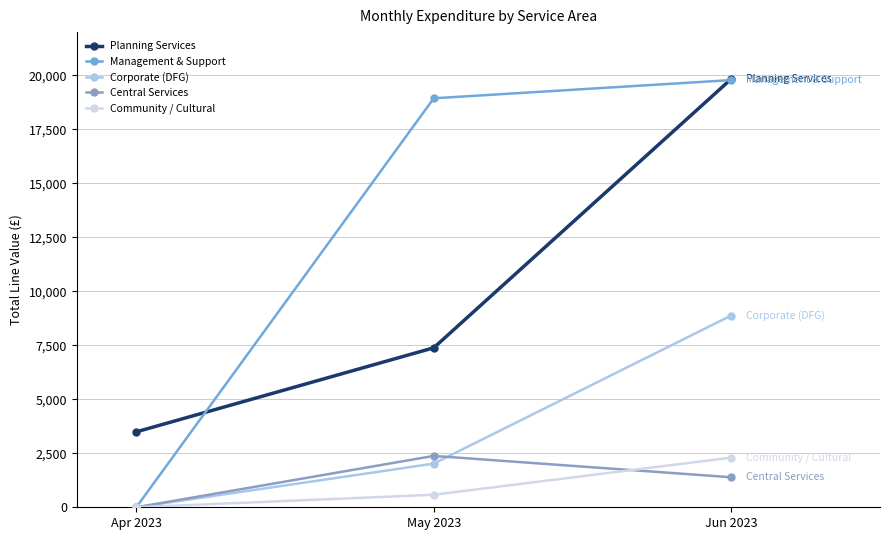

Which label corresponds to the largest value in the chart?

Jun 2023